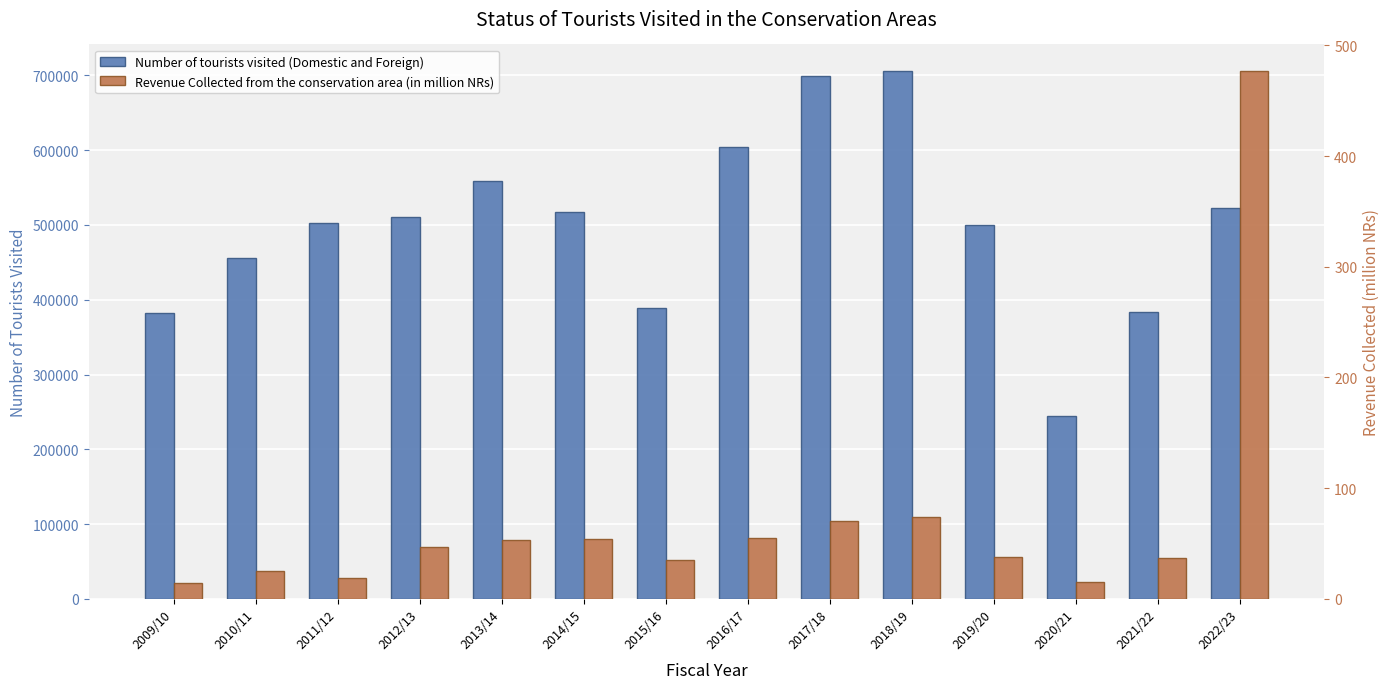

Does the chart contain stacked bars?

No